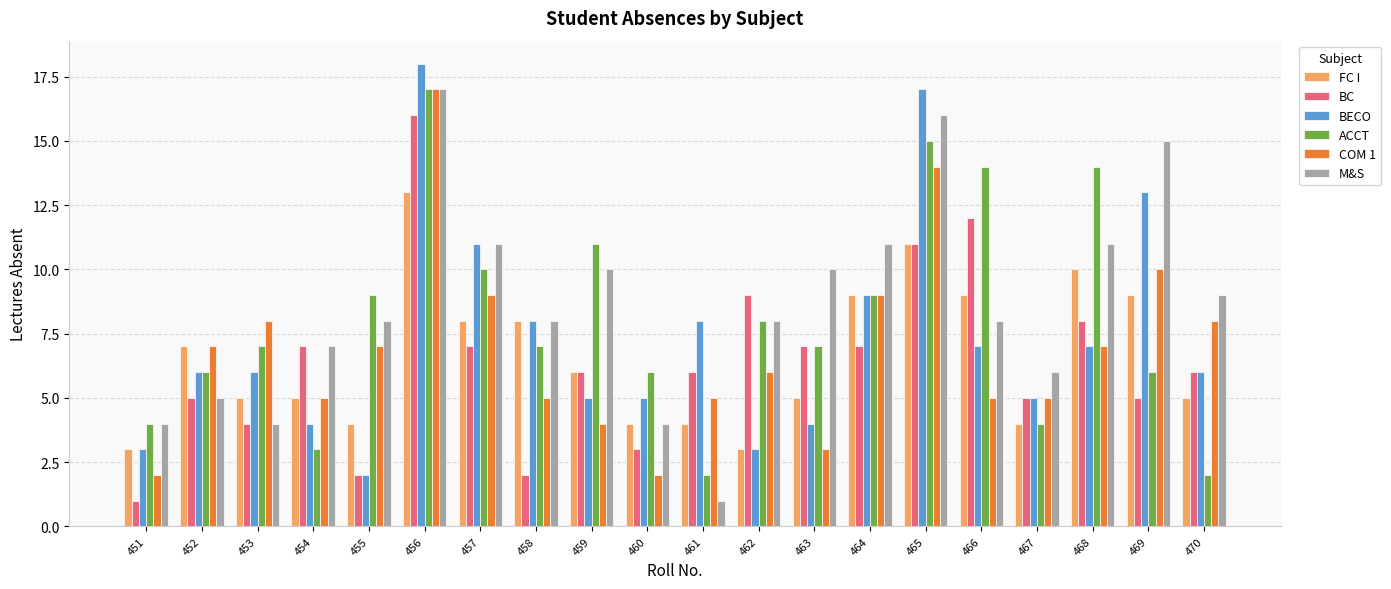

How many series are shown in this chart?

6